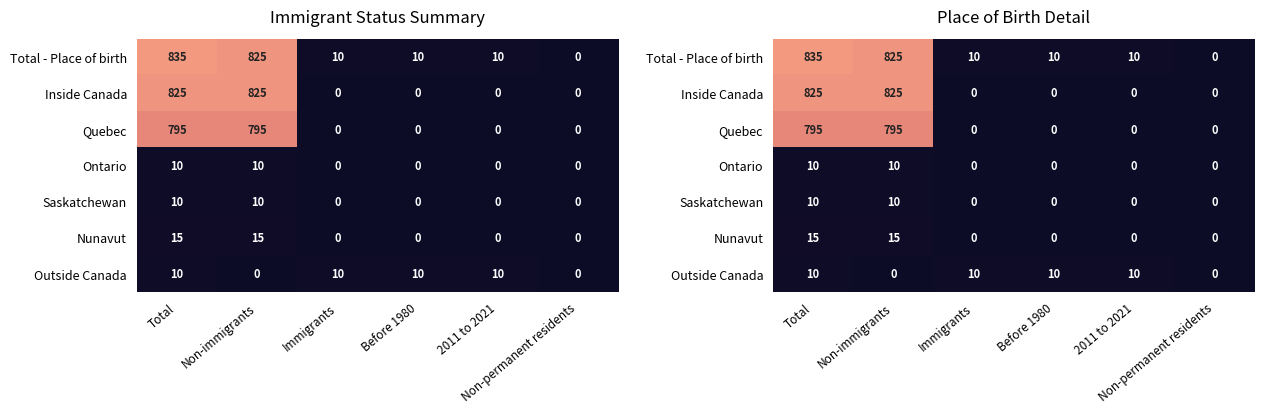

At which category is the sum across all series the highest?

Total